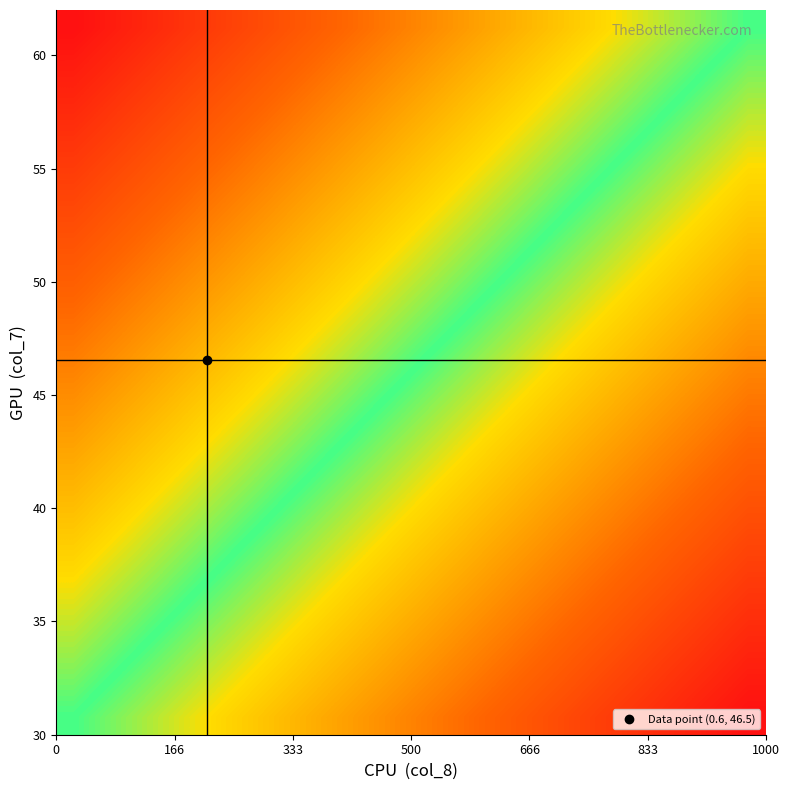

How many distinct data groups are displayed?

20